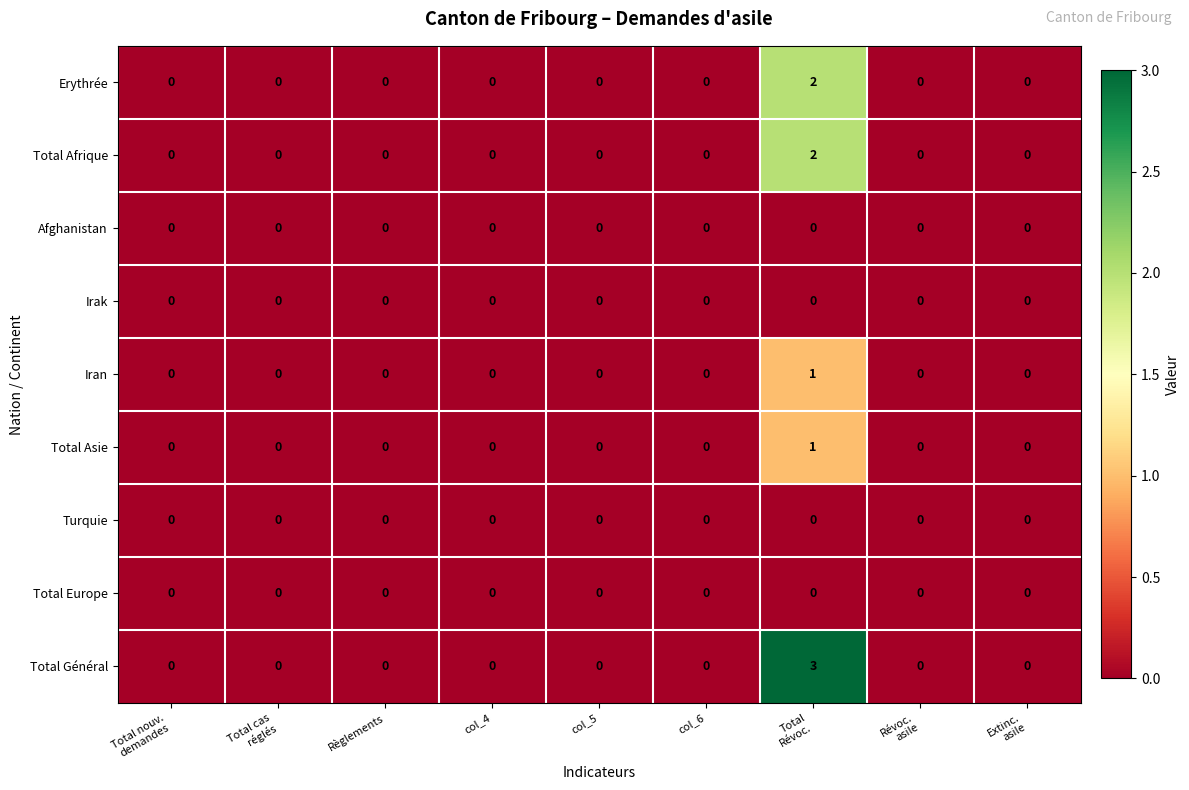

Is it true that Afghanistan equals 0 at Règlements?

True